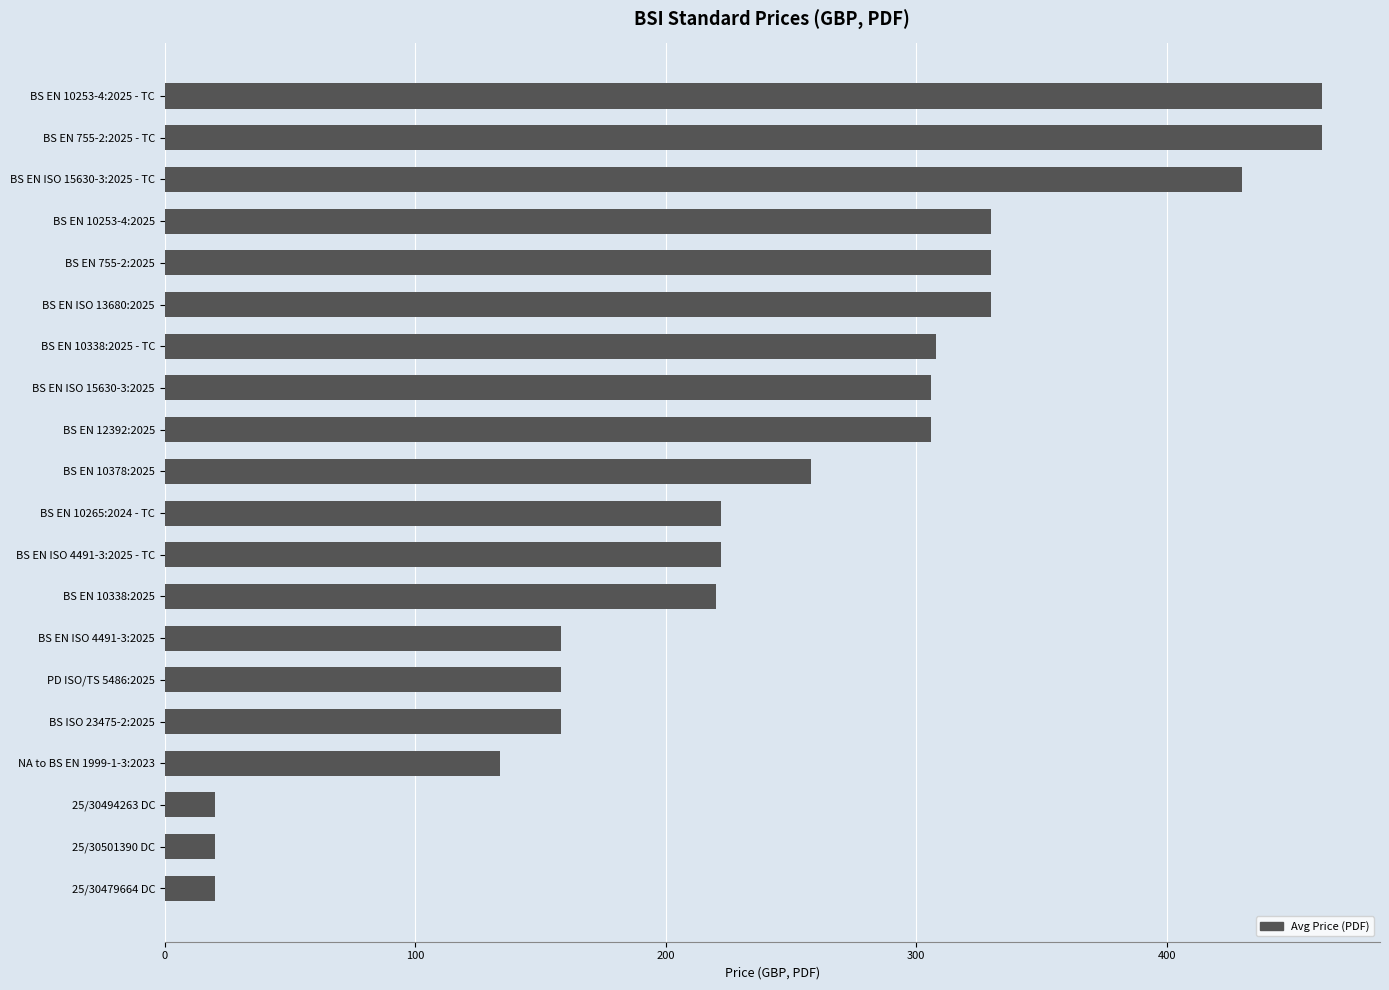

What is the change in value from 25/30479664 DC to BS EN 10253-4:2025 - TC?

+442